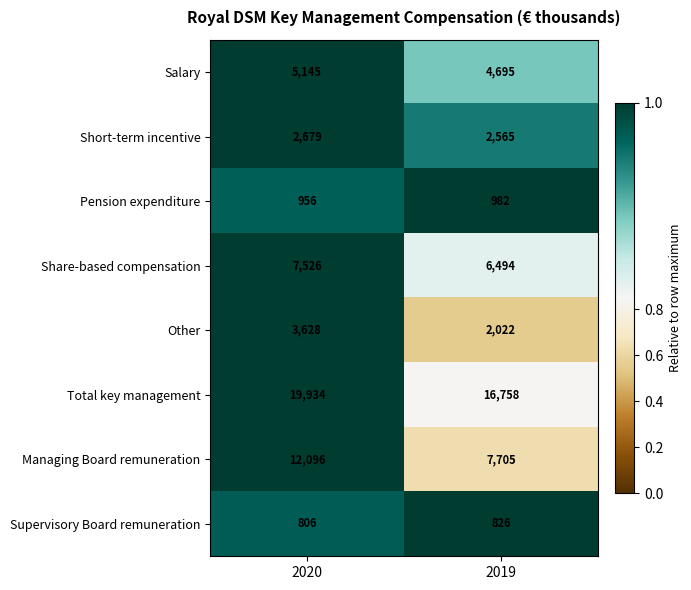

Reading left to right, list all the values displayed in this chart.

Salary: 5145	4695
Short-term incentive: 2679	2565
Pension expenditure: 956	982
Share-based compensation: 7526	6494
Other: 3628	2022
Total key management: 19934	16758
Managing Board remuneration: 12096	7705
Supervisory Board remuneration: 806	826